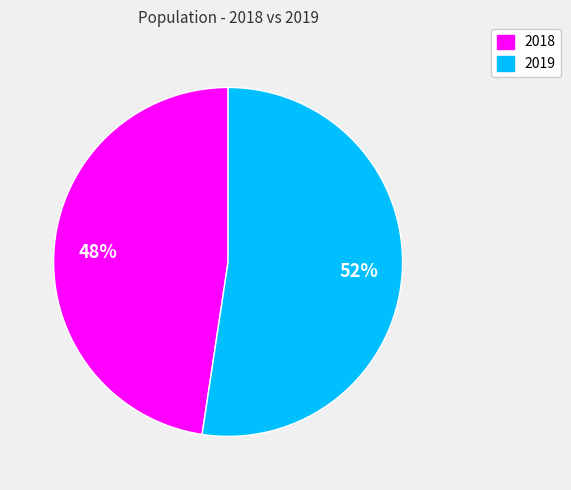

Is the sum of 2019 and 2018 greater than half?

Yes